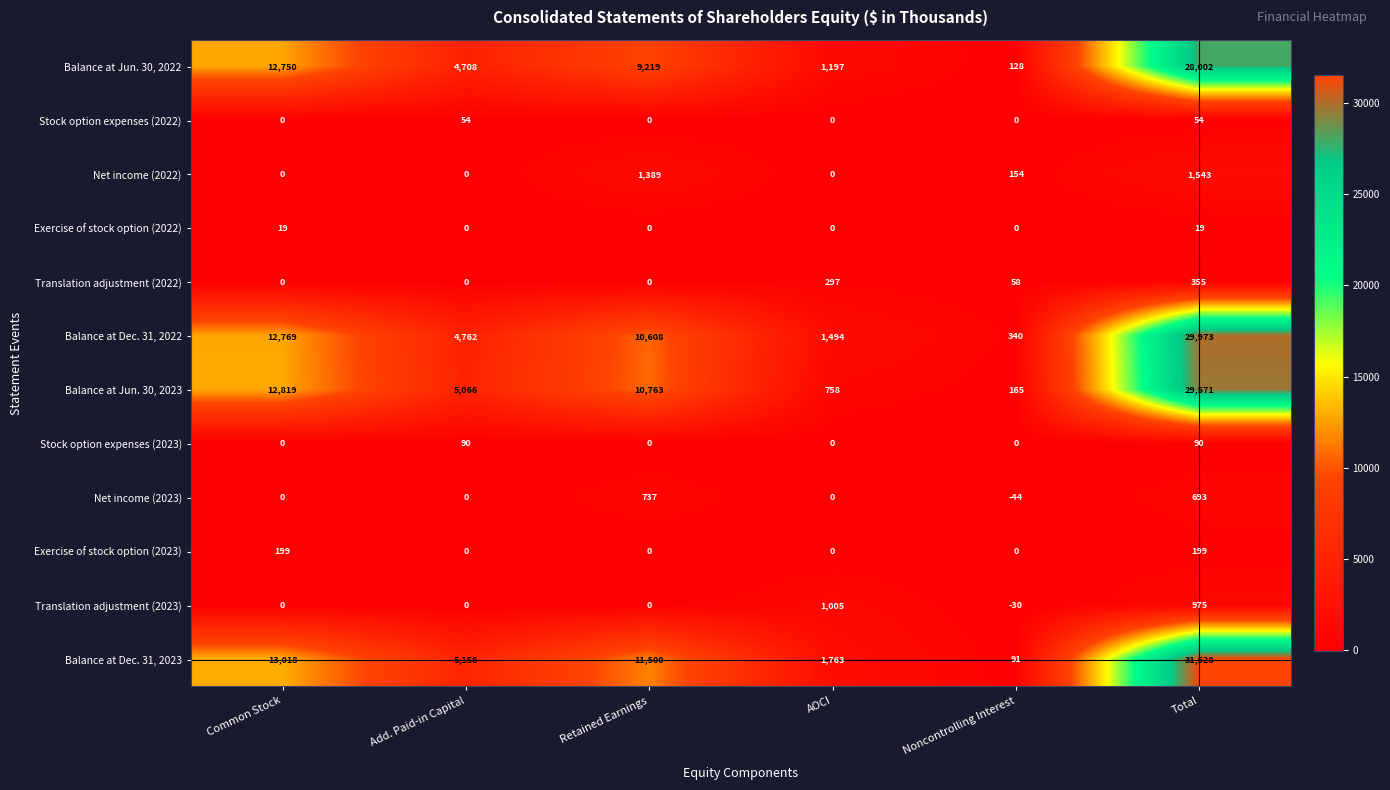

The Stock option expenses (2022) series shows 37 at Noncontrolling Interest. True or false?

False